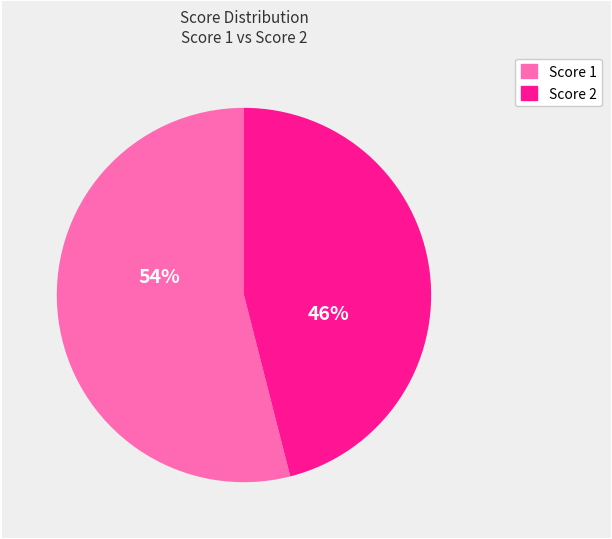

What is the largest slice in the pie chart?

Score 1